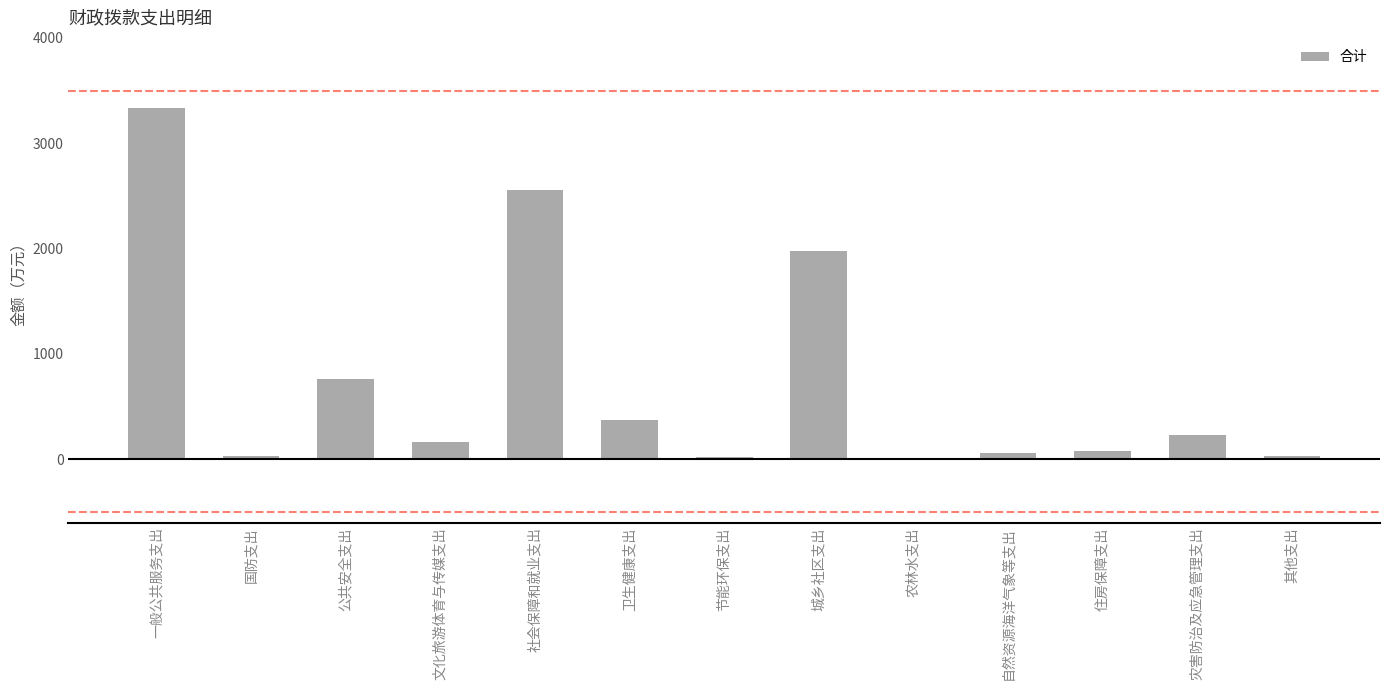

What is the sum of all values?

9623.5